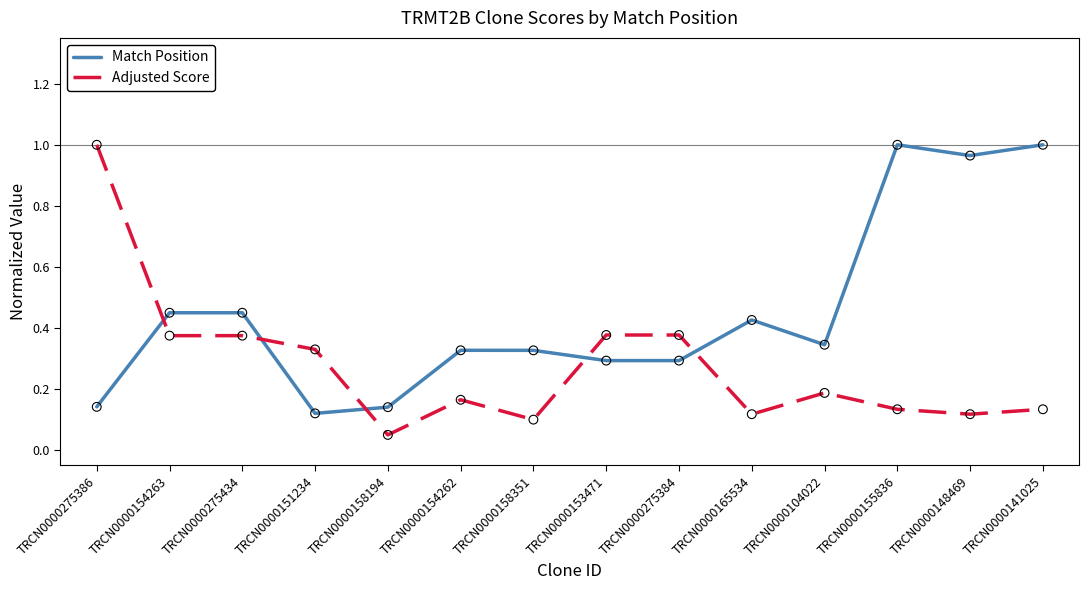

Which series changed the most between TRCN0000158194 and TRCN0000158351?

Match Position